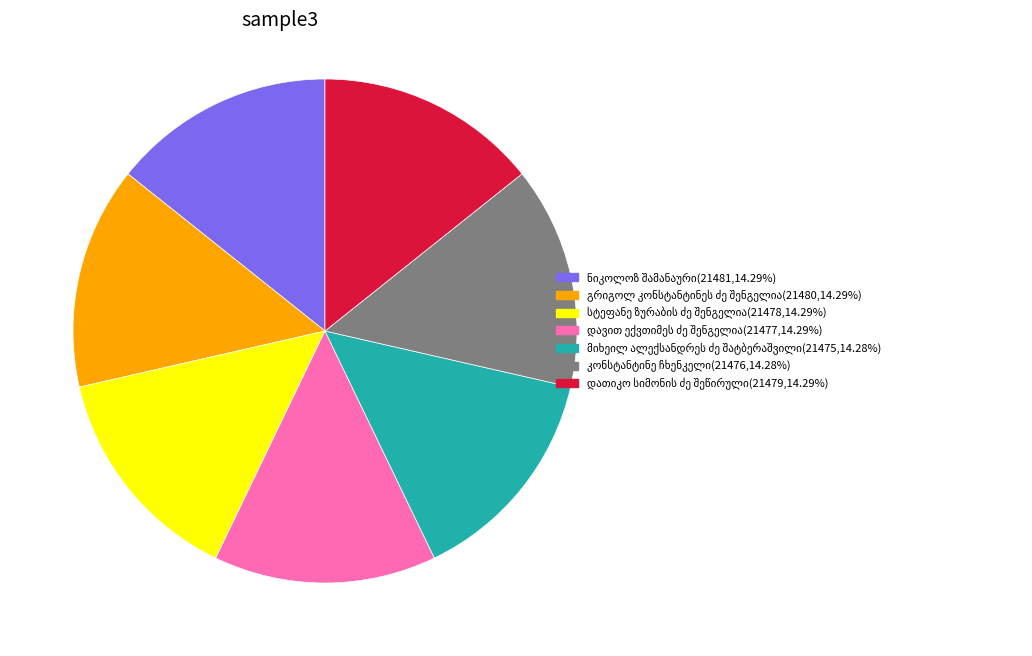

Is there any slice that represents more than half of the pie?

No